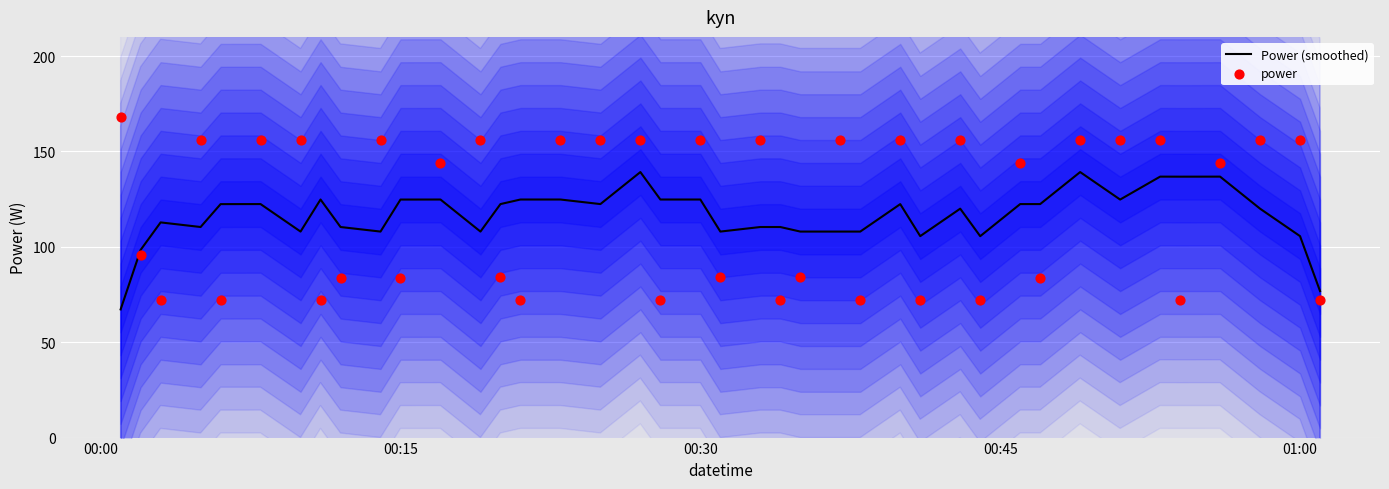

What are all the series names shown in the legend?

Power (smoothed), power